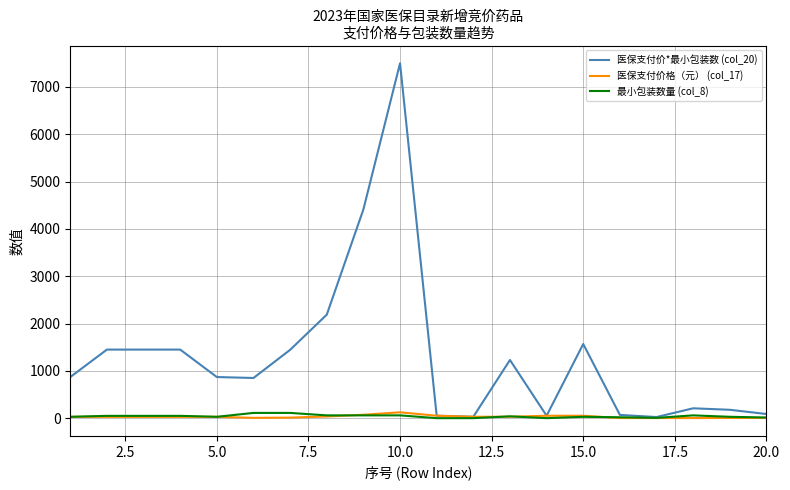

Which series has the largest total across all categories?

医保支付价*最小包装数 (col_20)